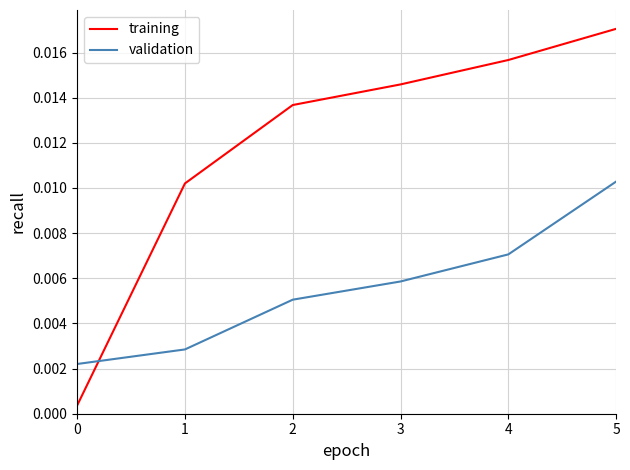

How many lines are shown in the chart?

2